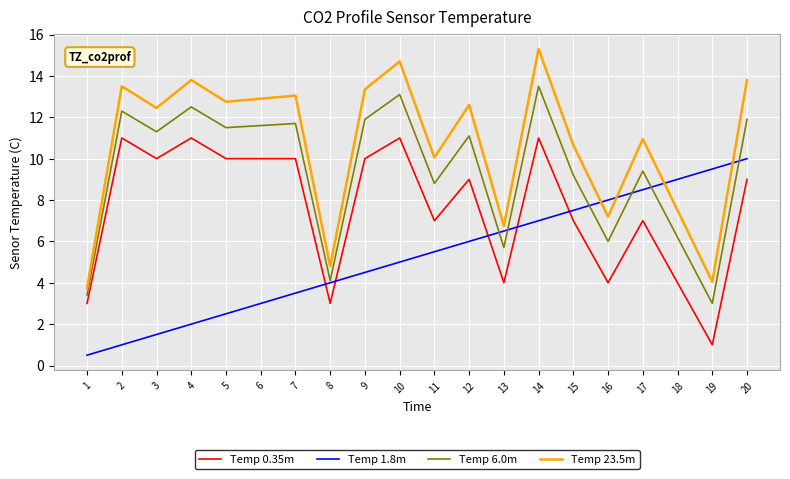

Does the chart display data point markers on the line(s)?

No